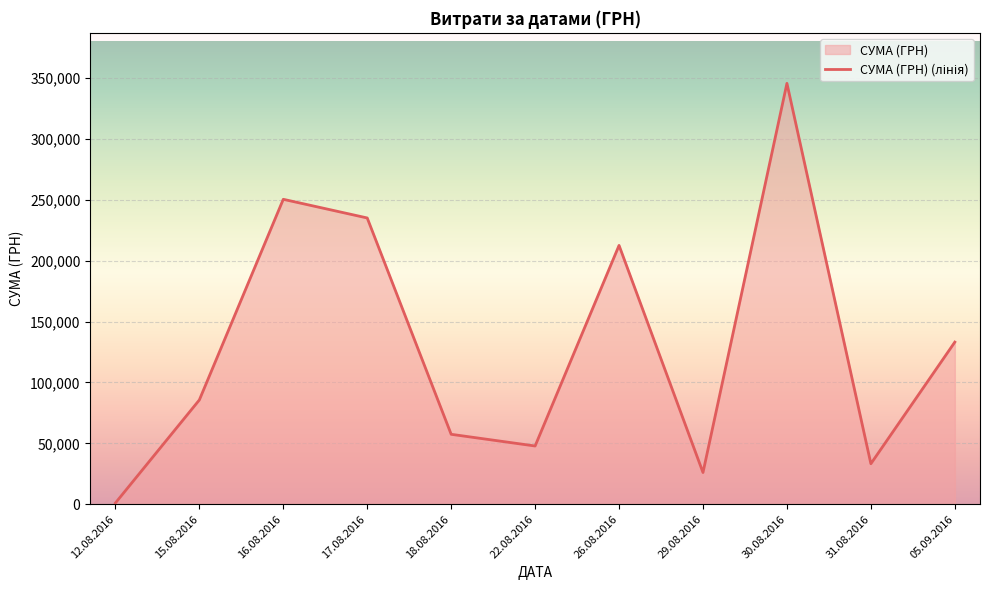

Reading right to left, what are all the values shown in this chart?

133168.7	33257.9	345687.3	26048.1	212595.2	47830.8	57437.1	235124.7	250454.0	85650.0	998.2